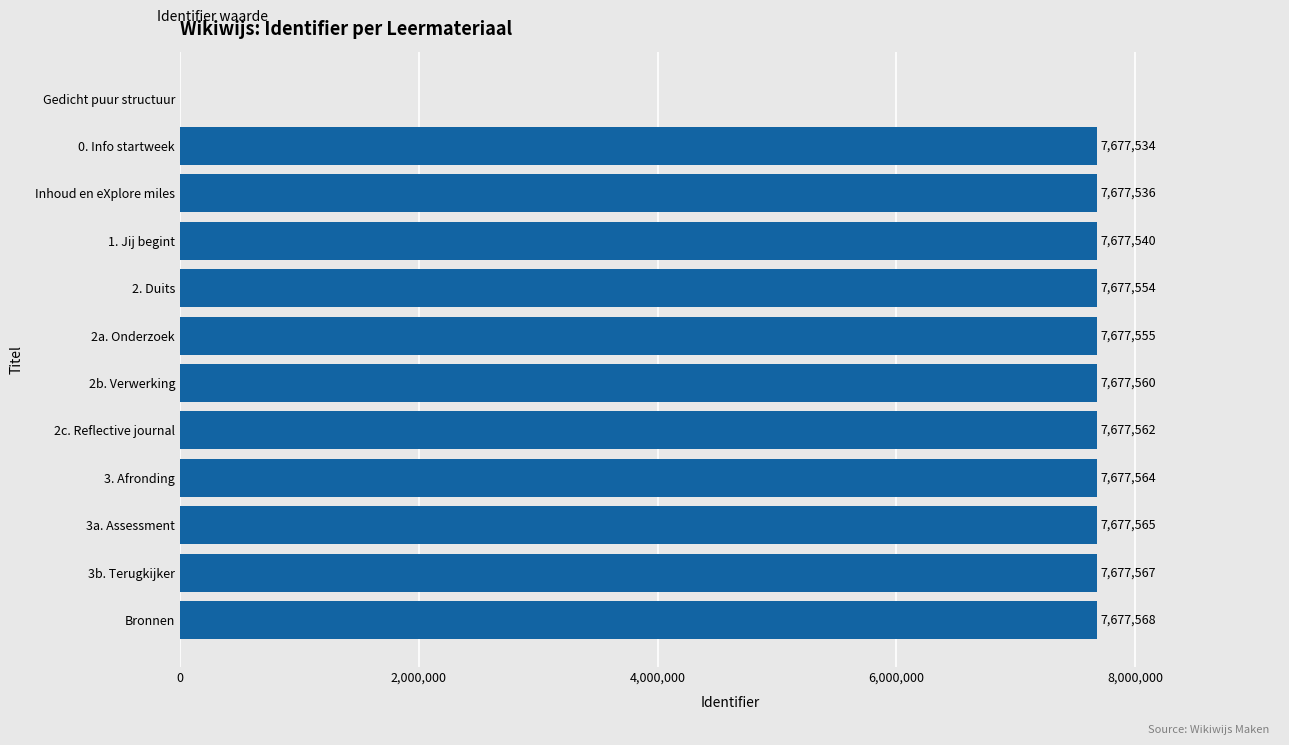

Read the value at 3a. Assessment, to the nearest 100.

7677600